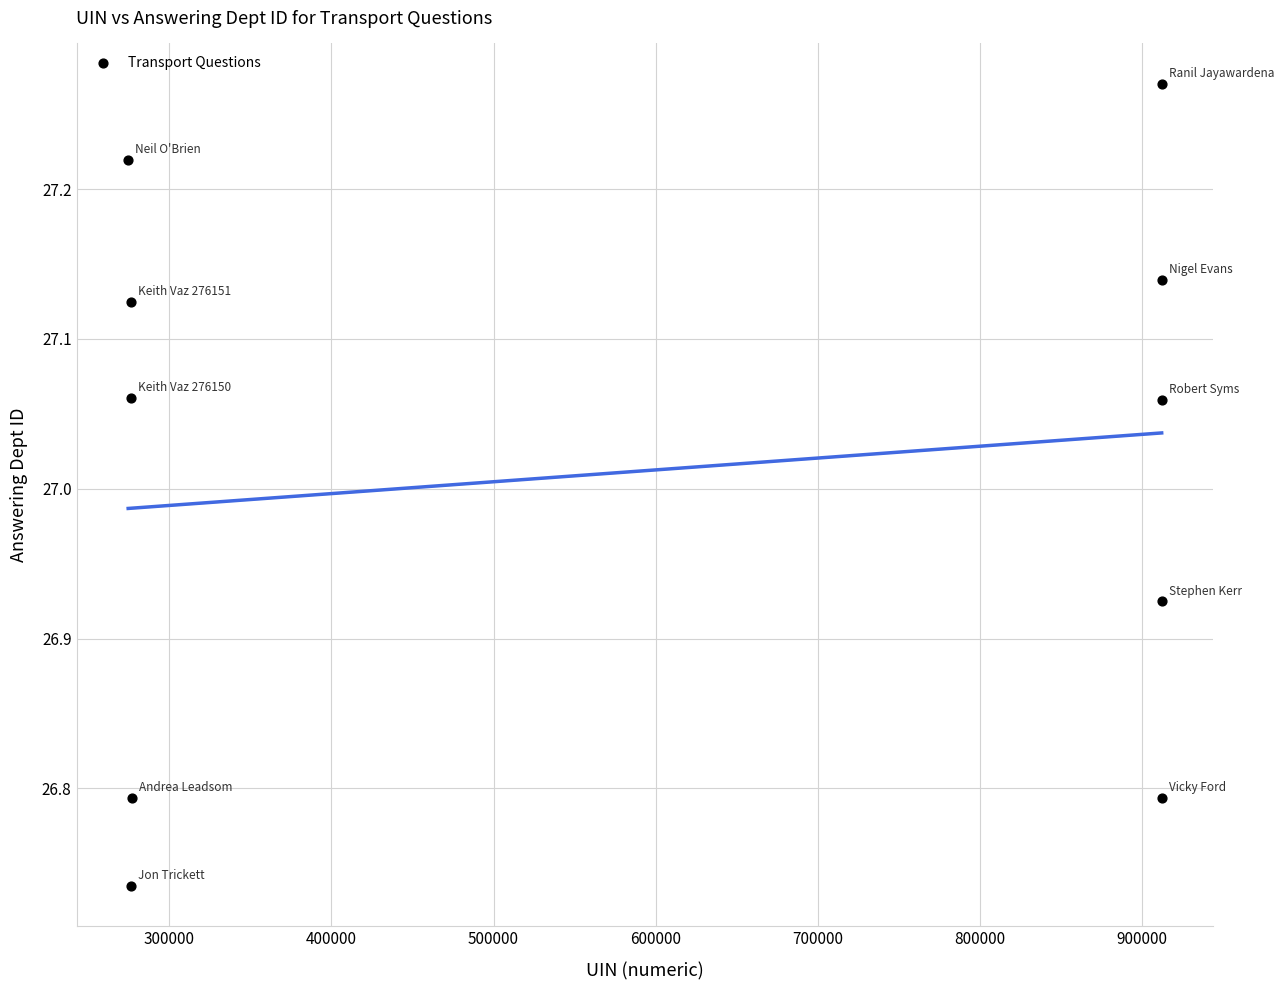

What is the average Y value?

27.0